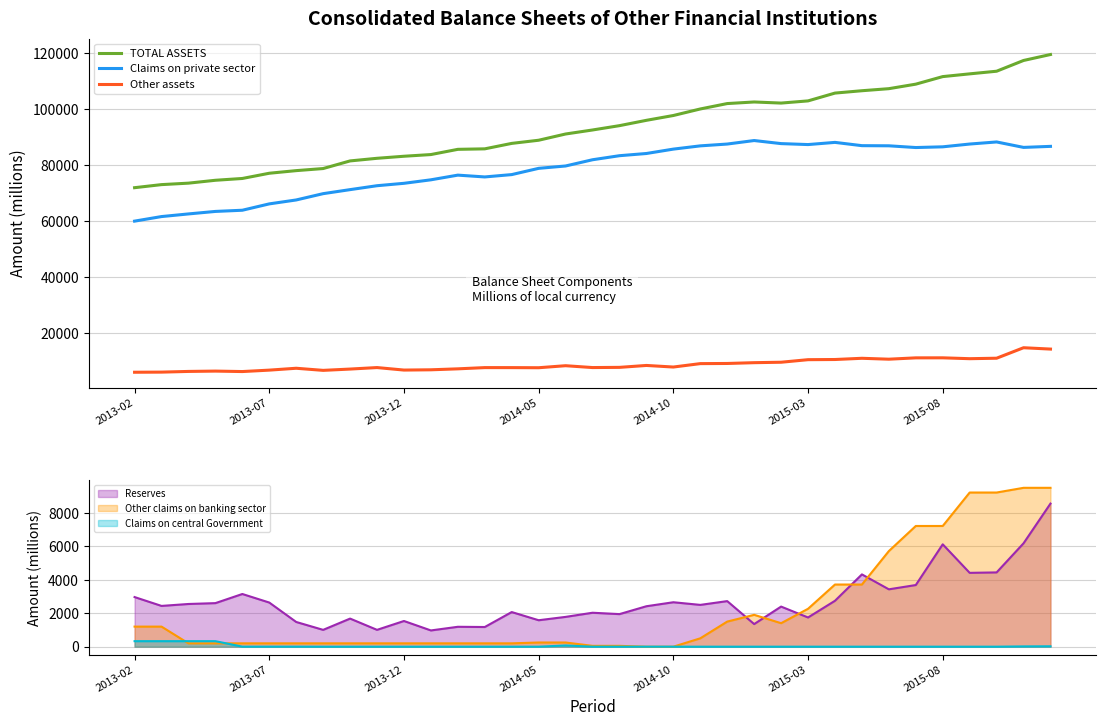

What is the spread (max minus min) of values at 27?

95605.0